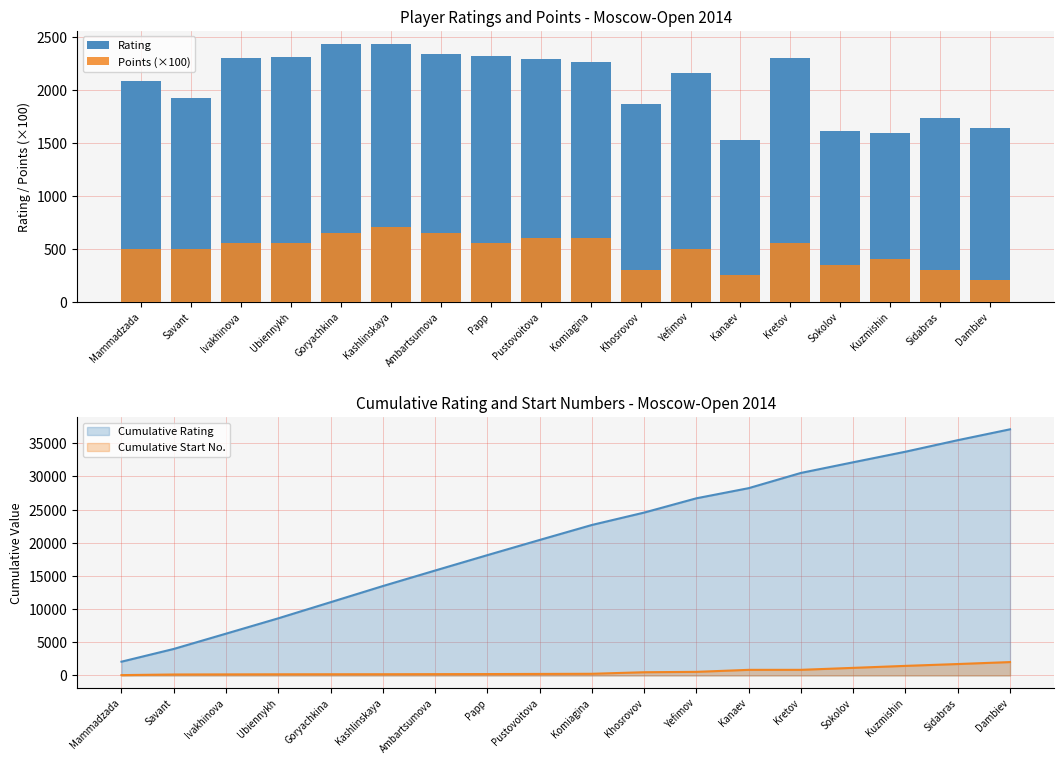

What is the sum of the Points (×100) values at Savant and Pustovoitova?

1100